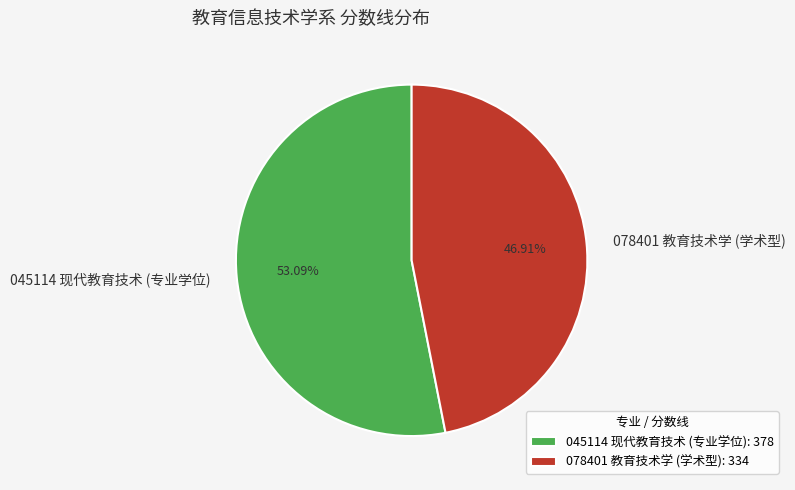

What is the majority slice?

045114 现代教育技术 (专业学位)